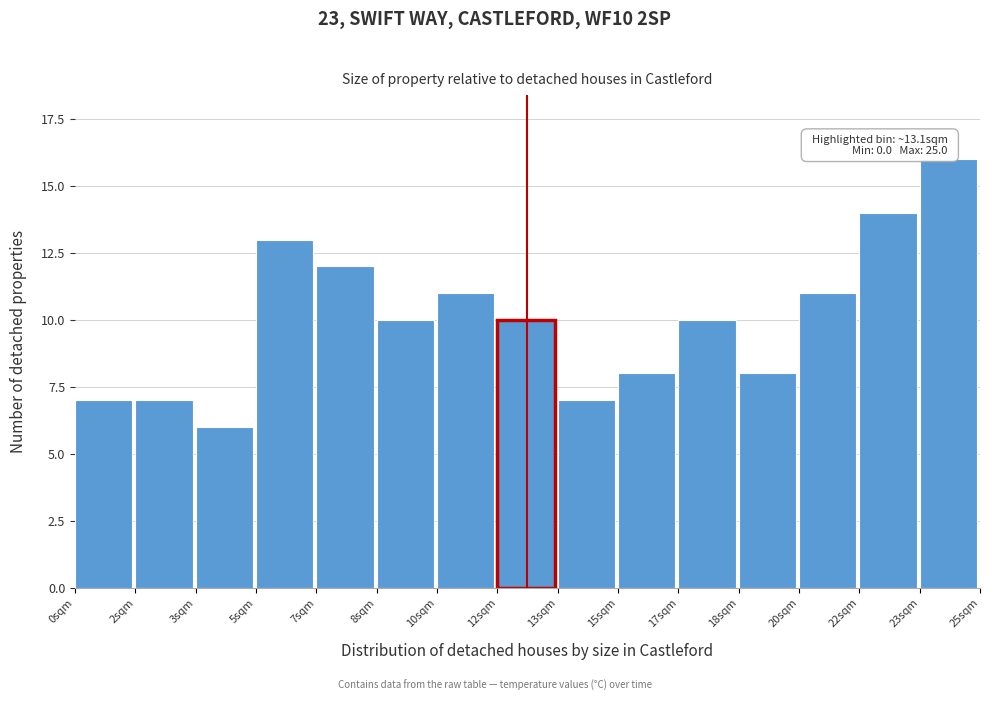

Reading right to left, extract all data points from this chart.

16	14	11	8	10	8	7	10	11	10	12	13	6	7	7